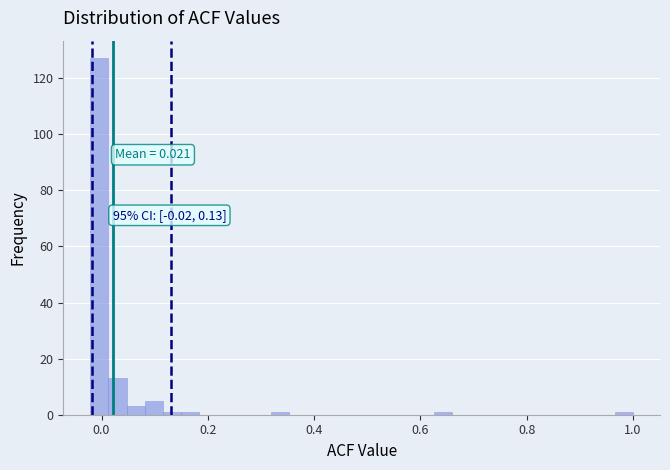

Around what value on the x-axis is the tallest bar? Give the approximate position of its centre, as read against the axis.

0.00